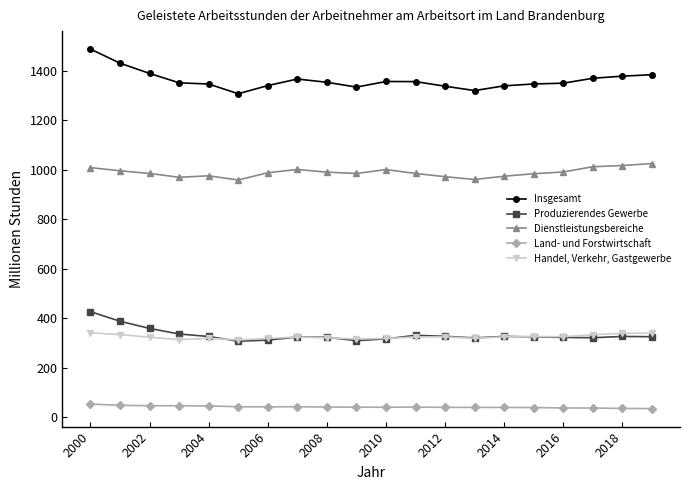

True or false: Land- und Forstwirtschaft has more than 0 interior local peaks.

True